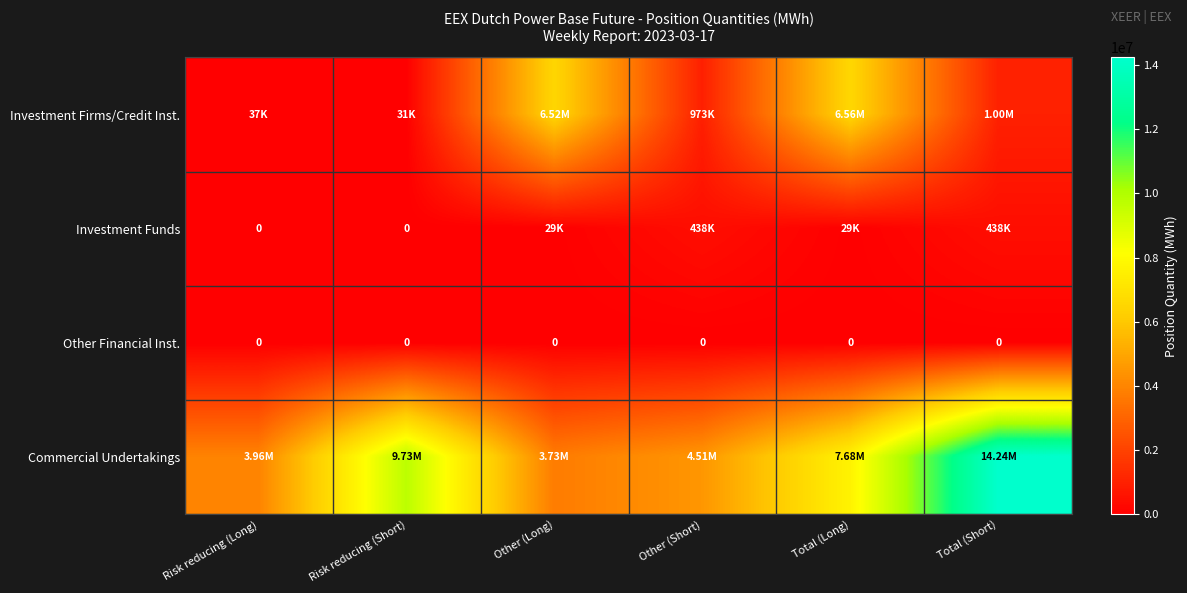

What is the sum of the Commercial Undertakings values at Risk reducing (Long) and Total (Short)?

18196030